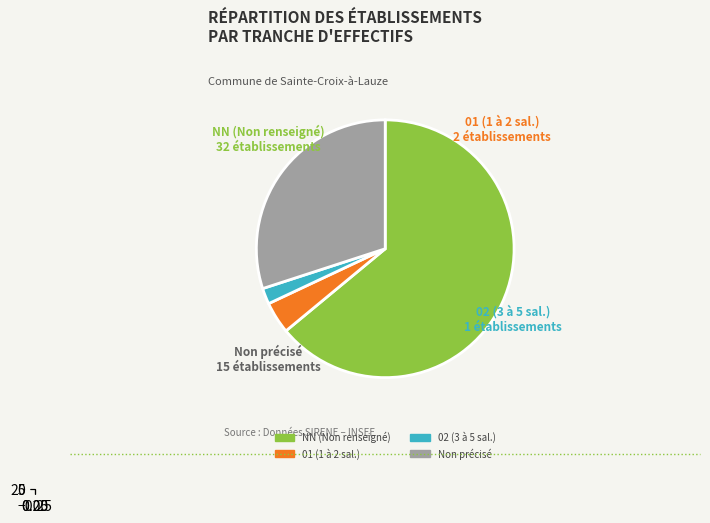

To the nearest percent, what percentage of the pie is 02?

2%